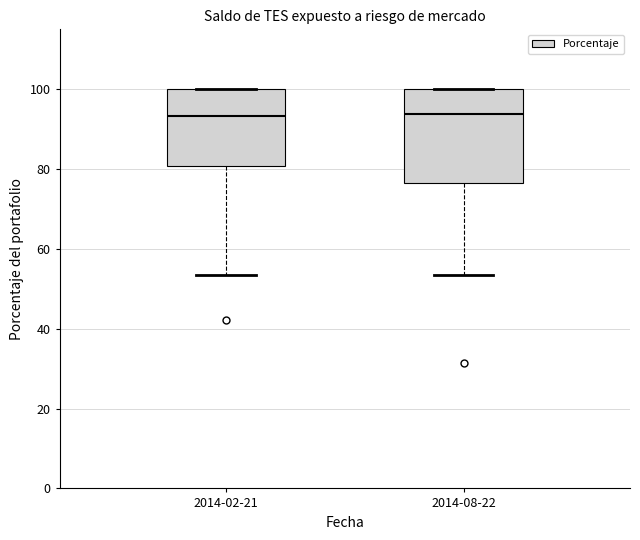

Reading left to right, transcribe this box plot: for each box, give where its median line is, the range the box spans, and where its two whiskers end, as read against the y-axis. The values are not printed on the chart, so give them approximately, as read against the axis.

2014-02-21: median 94, box 80 to 100, whiskers 54 to 100
2014-08-22: median 94, box 76 to 100, whiskers 54 to 100